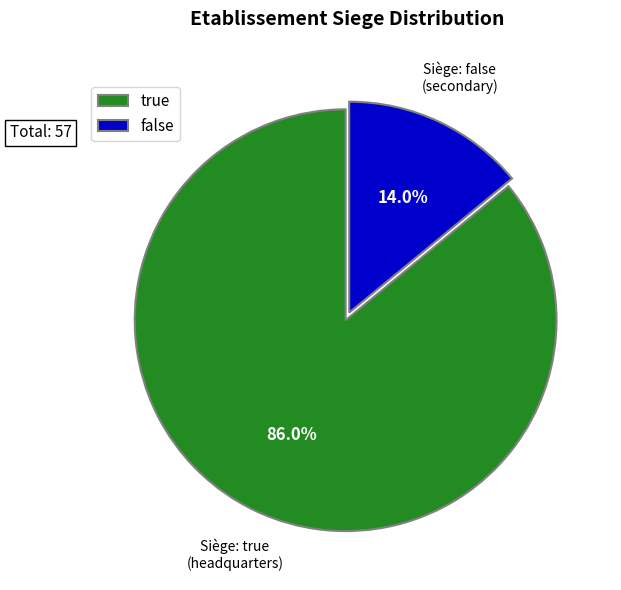

Rank the categories by value from lowest to highest.

false, true